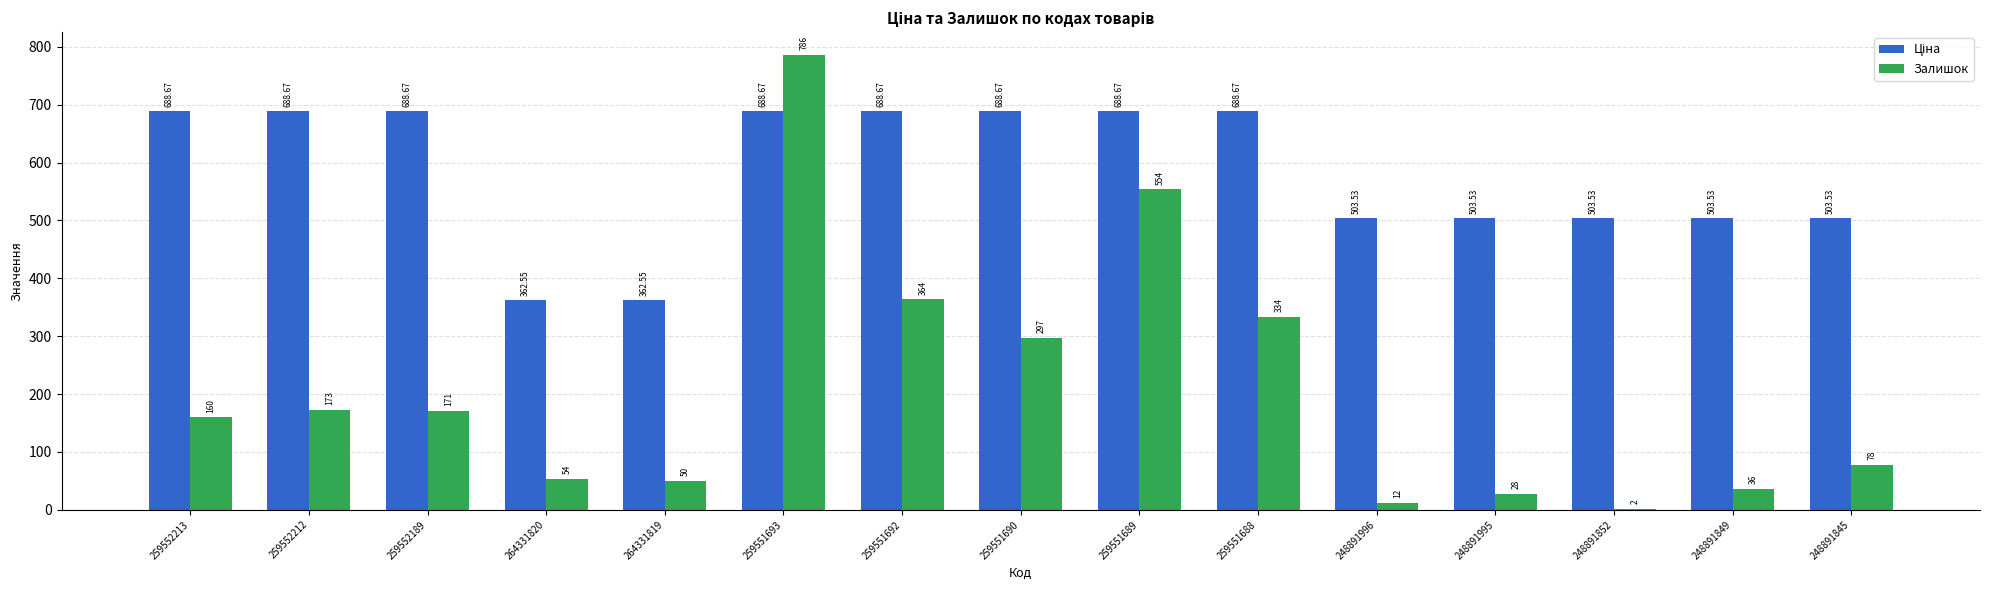

Which series changed the most between 259551692 and 248891845?

Залишок